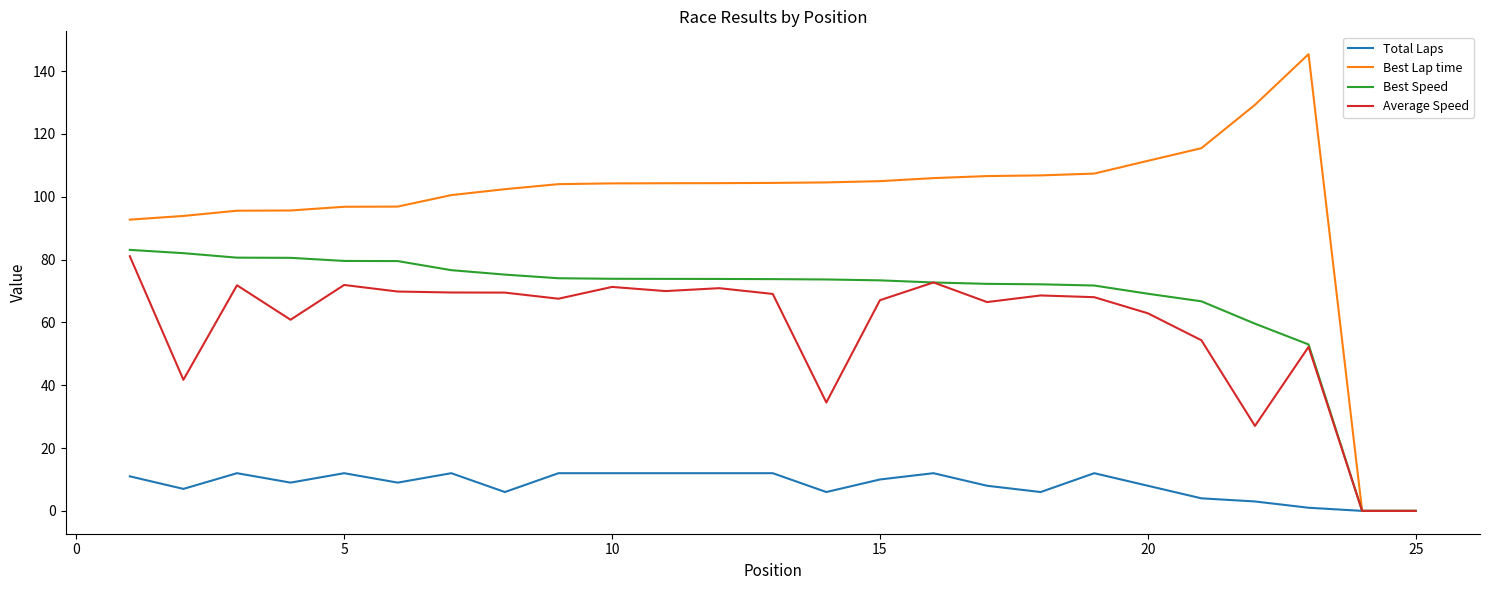

What is the average value of the Total Laps series?

8.3